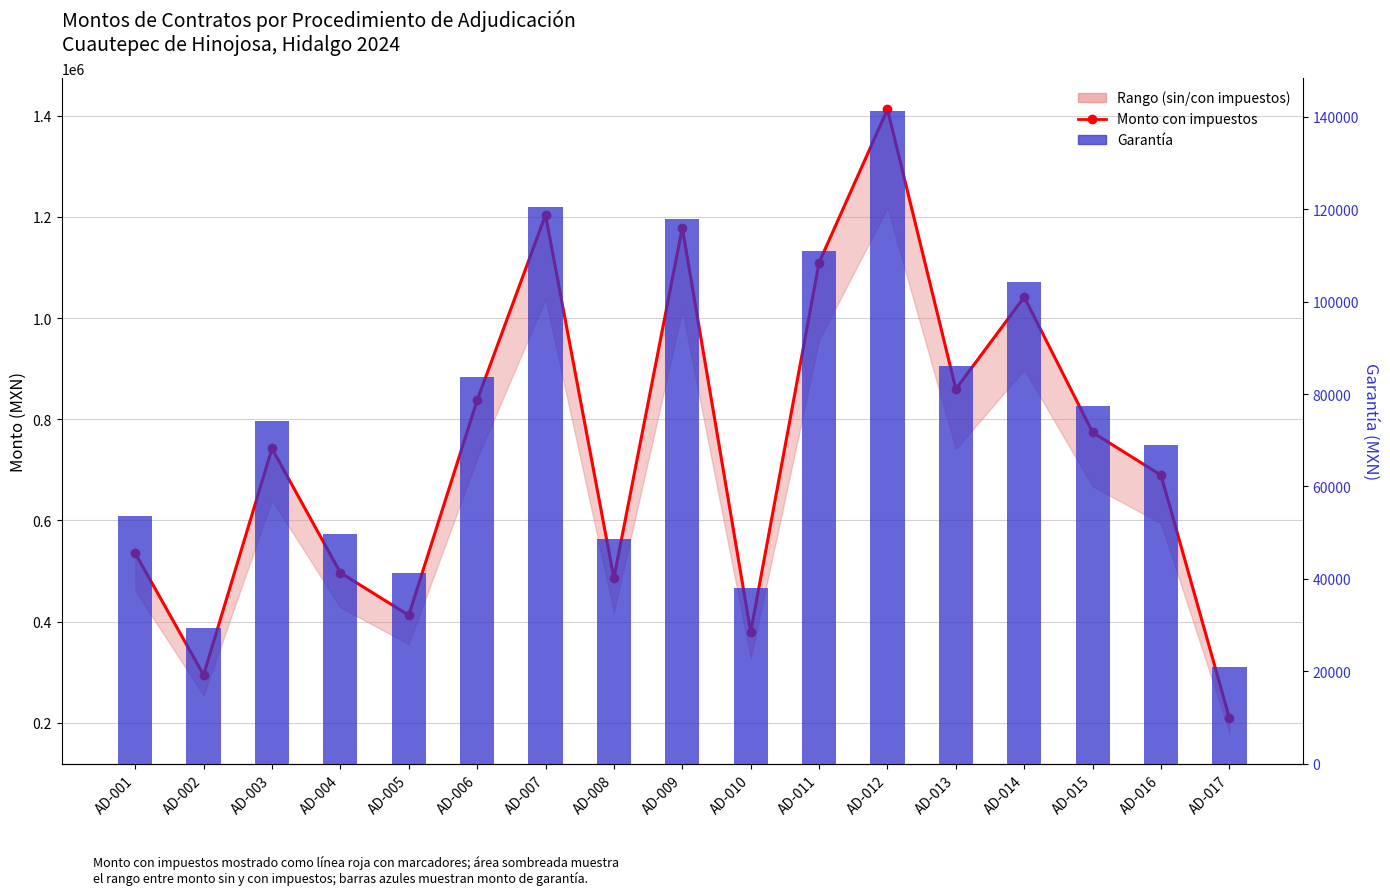

Where is Monto con impuestos nearest to the value 810936?

AD-006